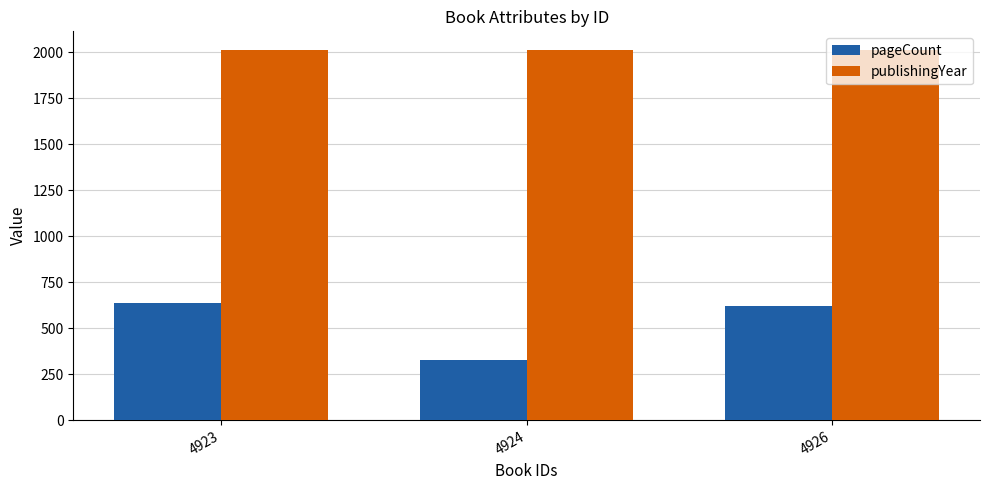

Count the number of data series in this chart.

2